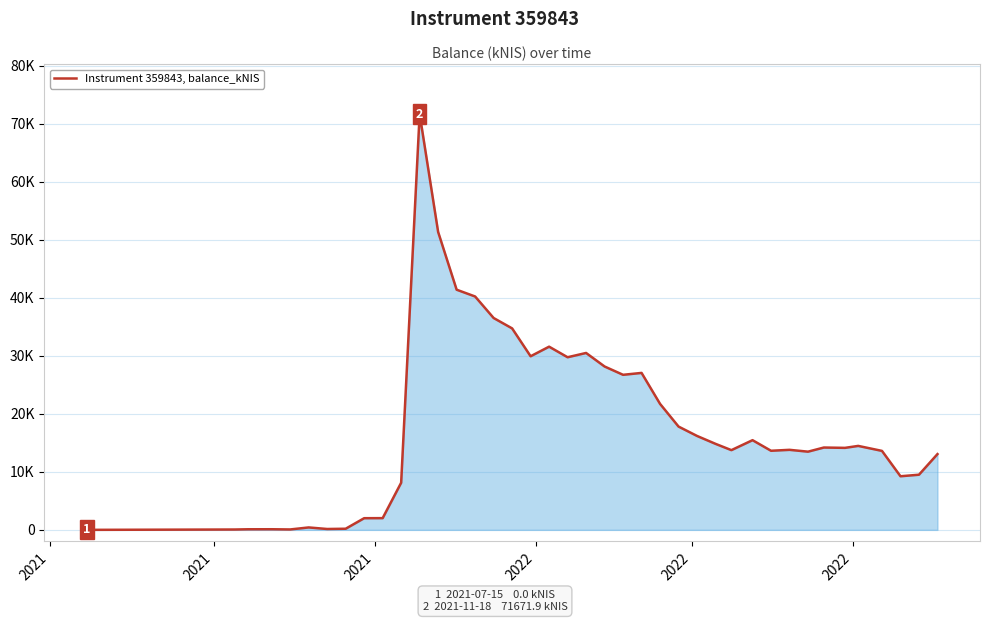

Is this an area chart (filled region under the line)?

Yes